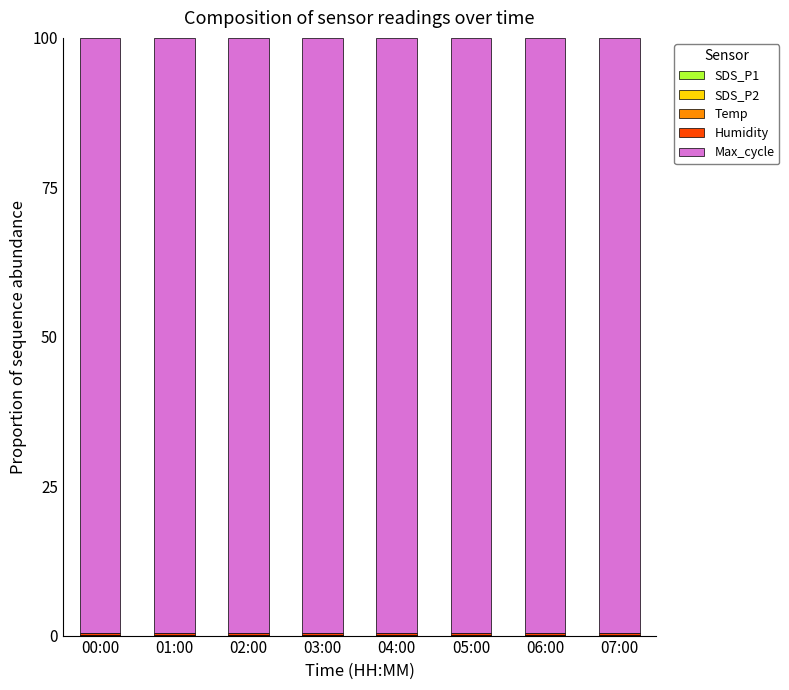

Does the chart contain stacked bars?

Yes